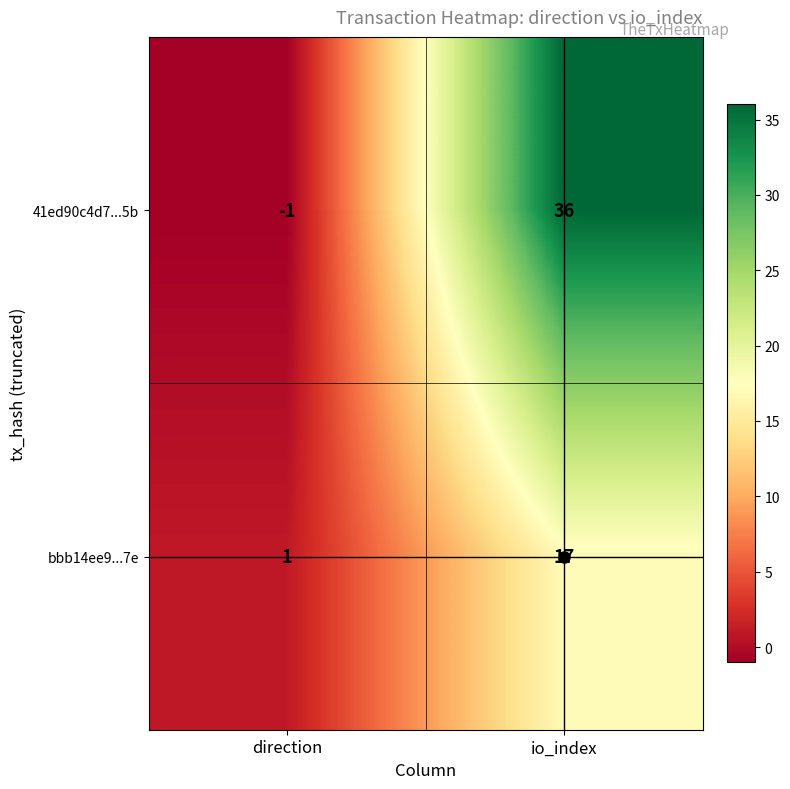

Which category has the highest value in the bbb14ee9...7e series?

io_index